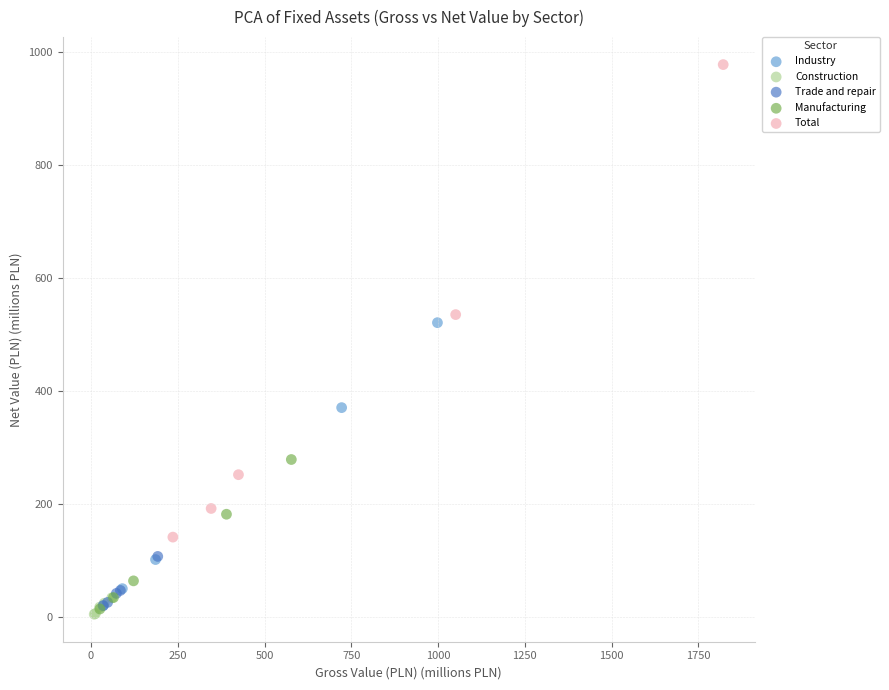

Which series reaches the maximum Y coordinate?

Total